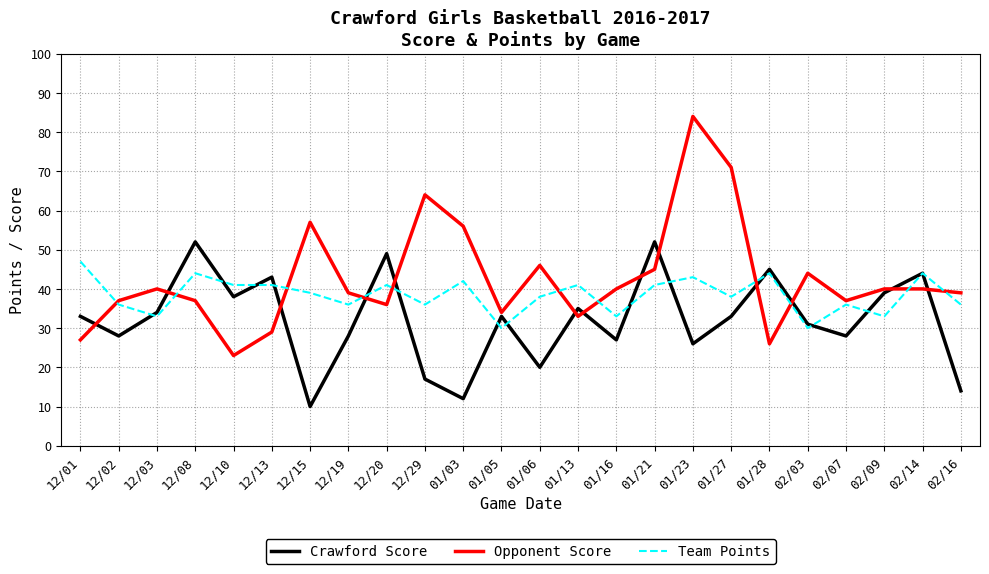

How many lines are shown in the chart?

3